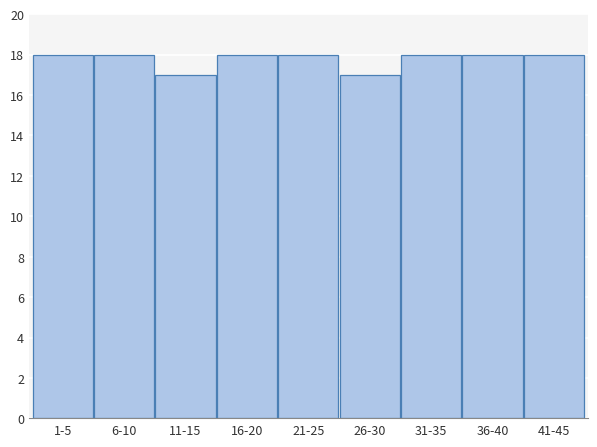

Reading left to right, what are all the values shown in this chart?

1-5=18	6-10=18	11-15=17	16-20=18	21-25=18	26-30=17	31-35=18	36-40=18	41-45=18